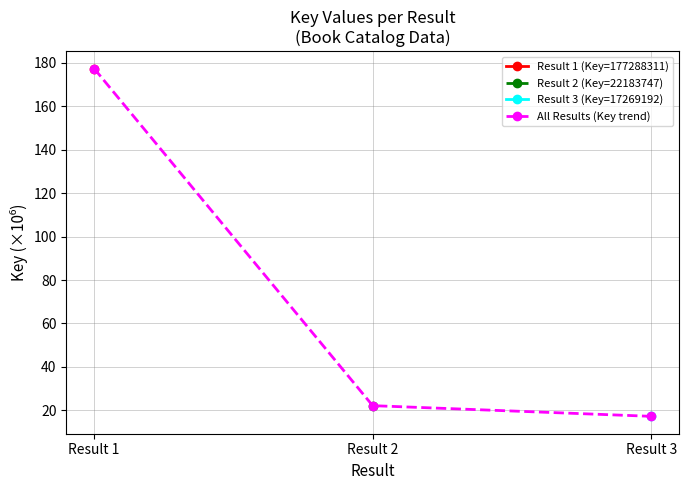

What is the average value?

72.2